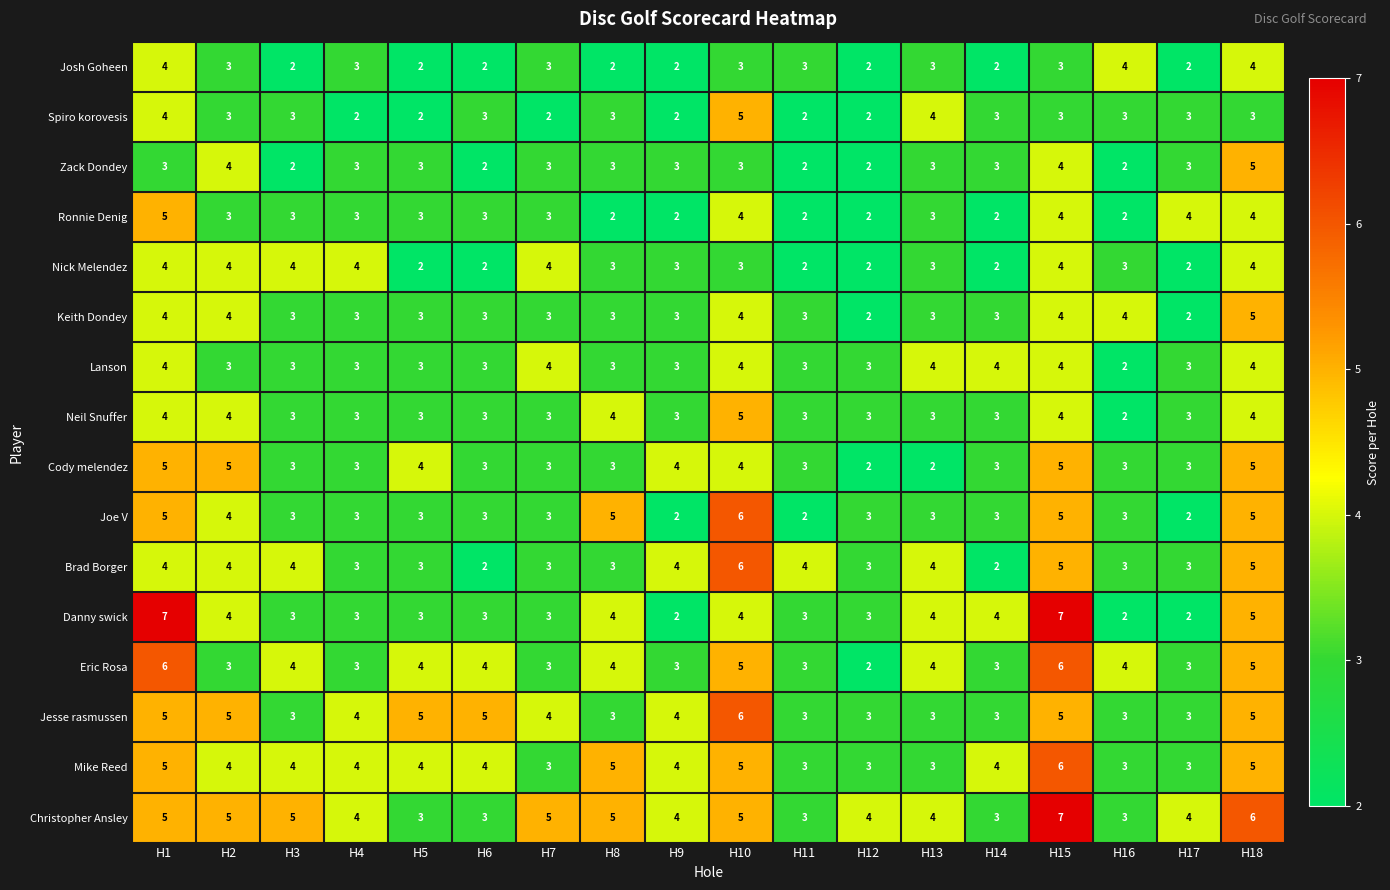

Which series has the largest total across all categories?

Christopher Ansley